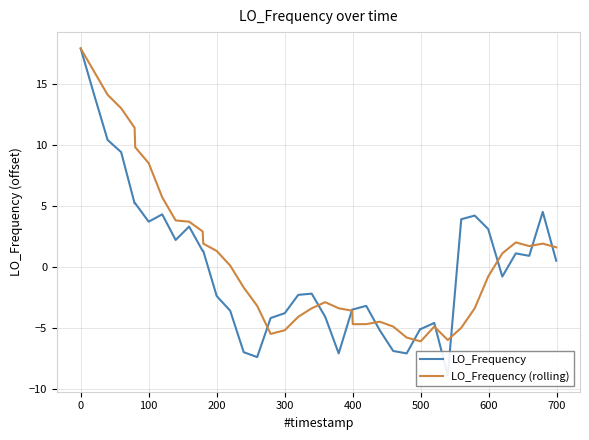

What is the lowest value of the LO_Frequency (rolling) series?

-6.1